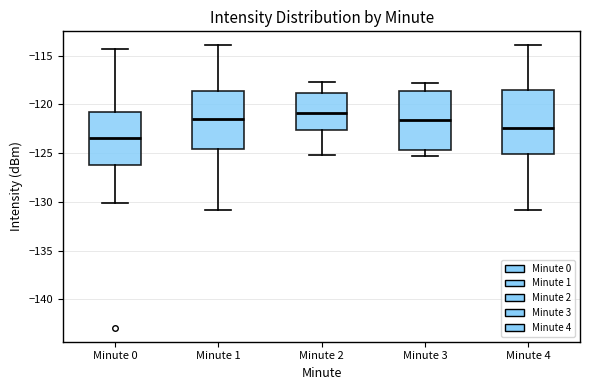

Reading left to right, read every box against the y-axis: the position of its median line, the range the box covers, and the ends of its whiskers. The values are not printed on the chart, so give them approximately, as read against the axis.

Minute 0: median -123.5, box -126.5 to -121.0, whiskers -130.0 to -114.5
Minute 1: median -121.5, box -124.5 to -118.5, whiskers -131.0 to -114.0
Minute 2: median -121.0, box -122.5 to -119.0, whiskers -125.0 to -117.5
Minute 3: median -121.5, box -124.5 to -118.5, whiskers -125.5 to -118.0
Minute 4: median -122.5, box -125.0 to -118.5, whiskers -131.0 to -114.0